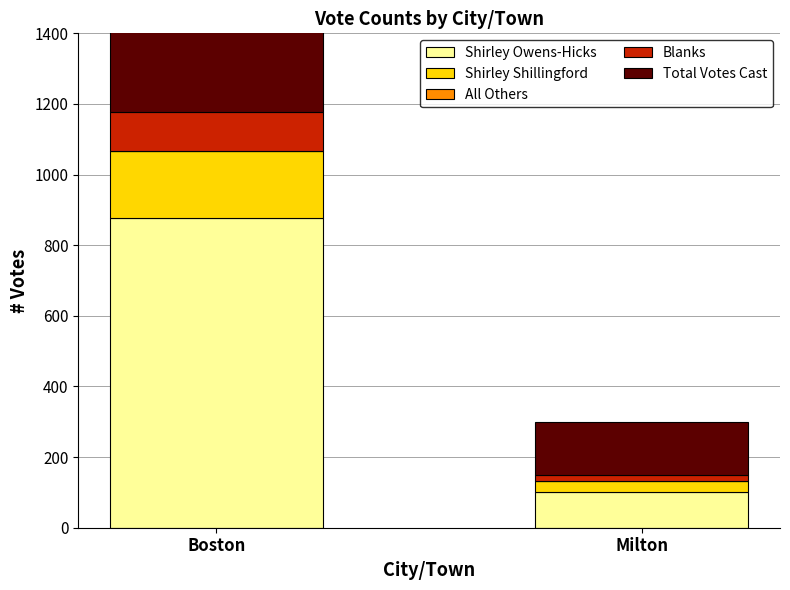

The Shirley Shillingford series shows 30 at Milton. True or false?

True